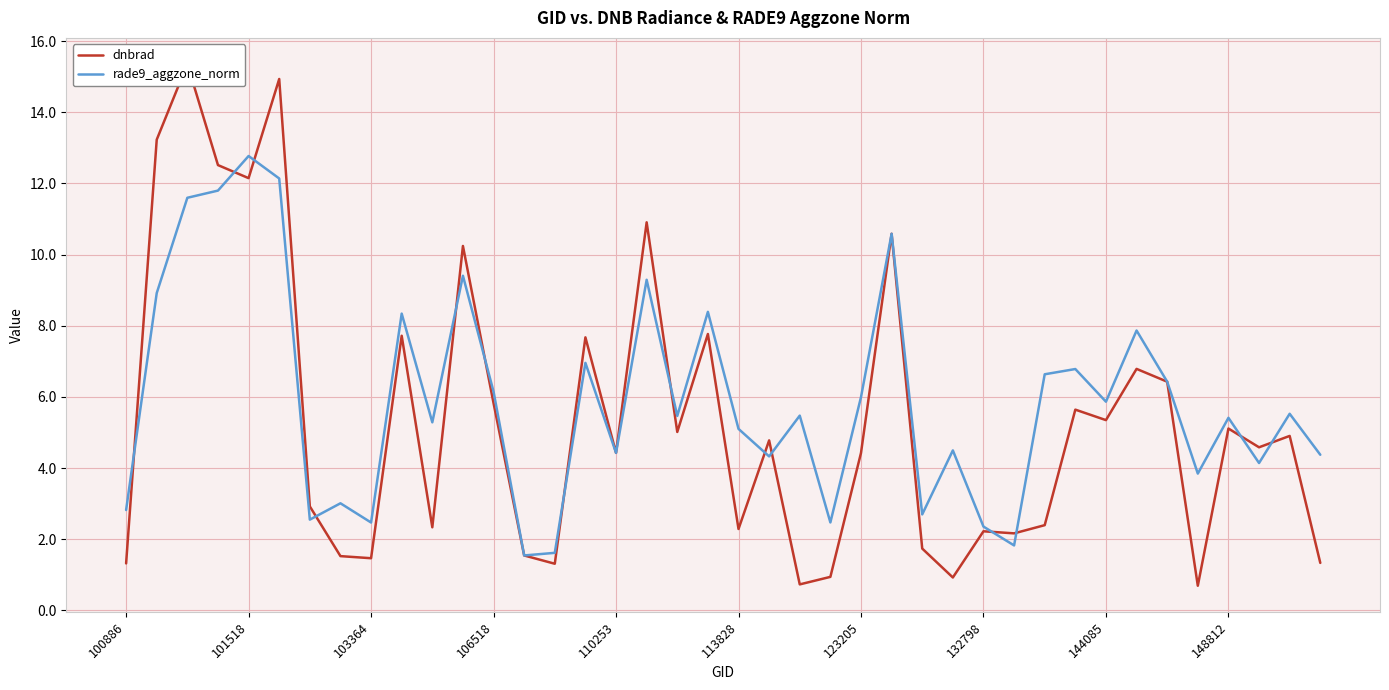

How many lines are shown in the chart?

2